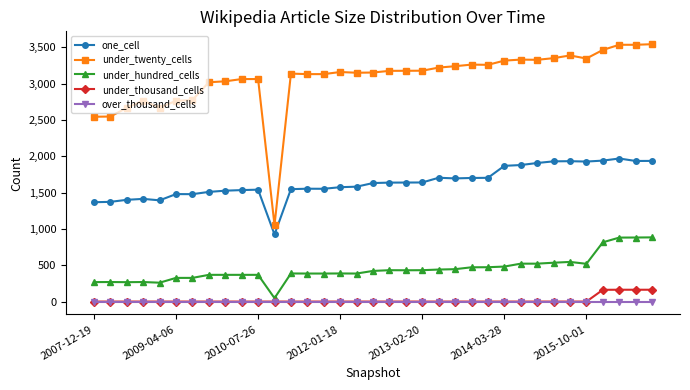

What are all the series names shown in the legend?

one_cell, under_twenty_cells, under_hundred_cells, under_thousand_cells, over_thousand_cells